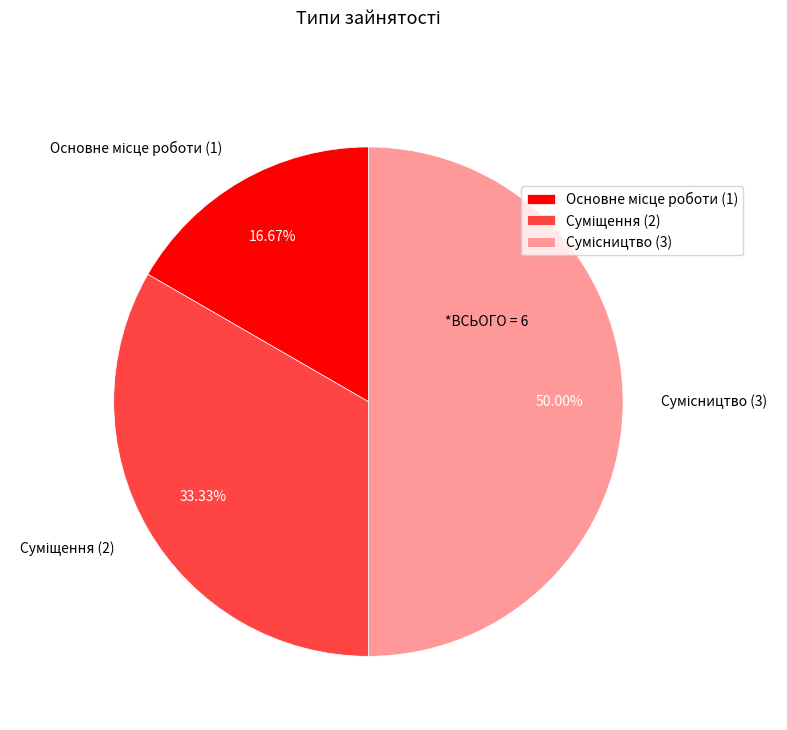

Which slice is the largest?

Сумісництво